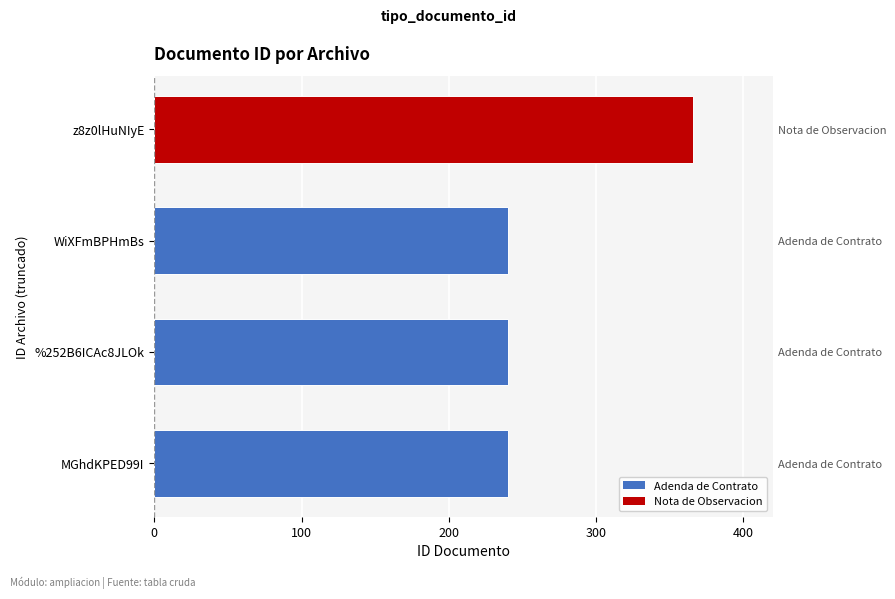

What is the value of the 4th bar from the left?

366